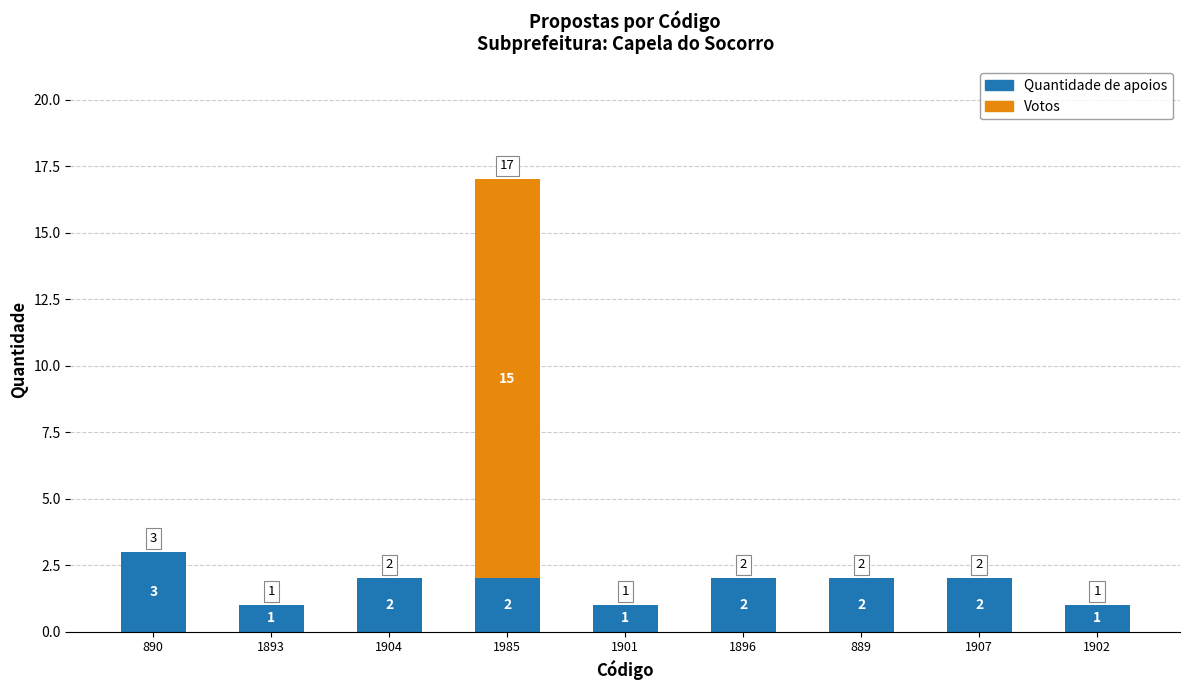

What is the total value across all series at 1985?

17